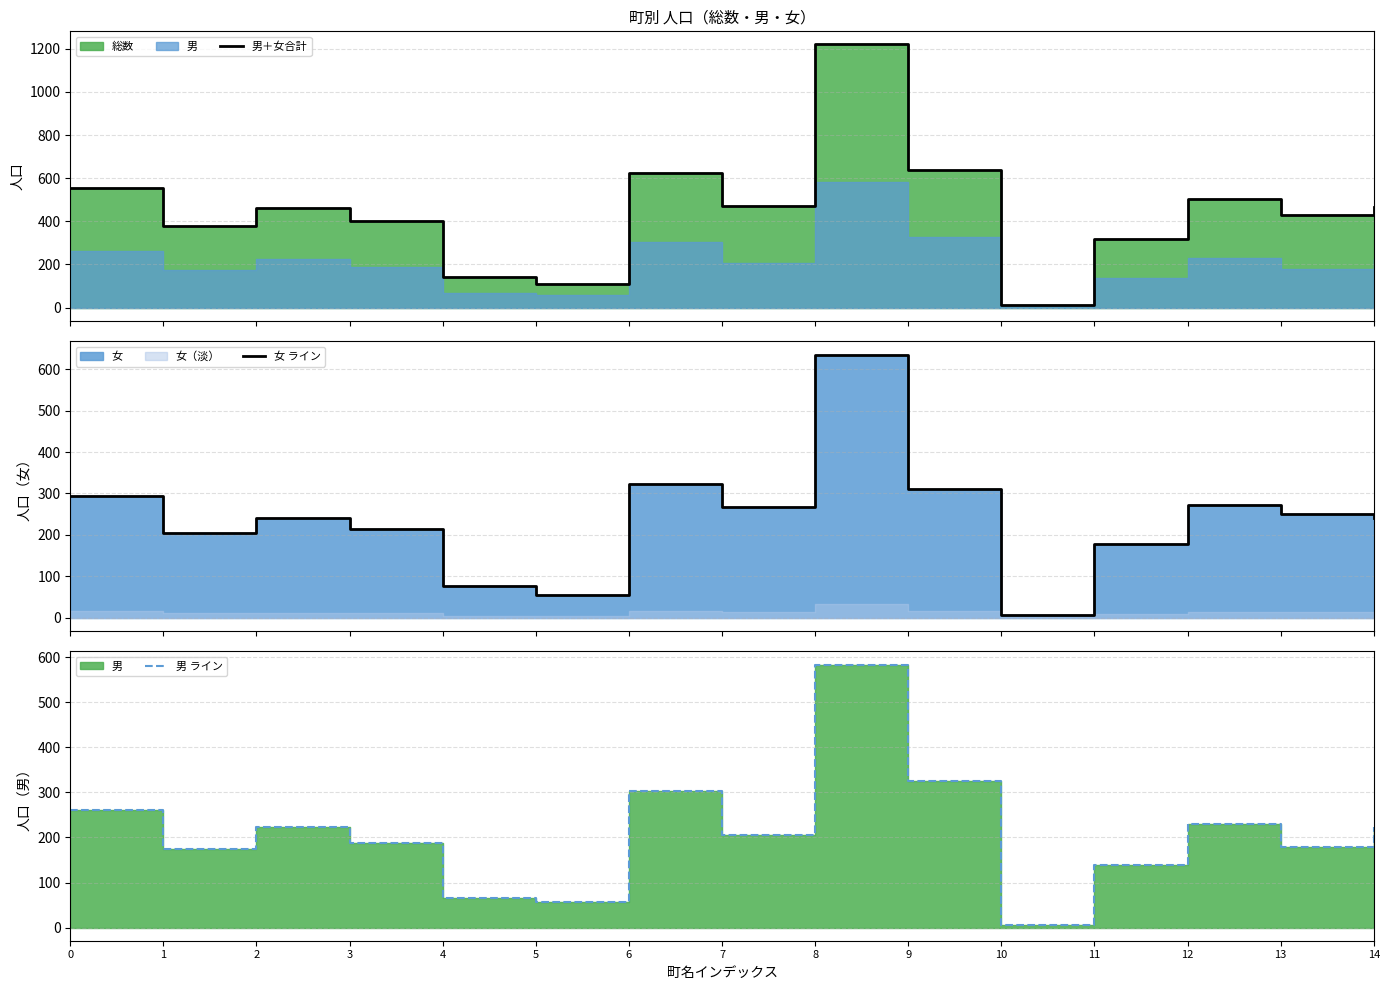

What is the sum of the 男＋女合計 values at 11 and 7?

788